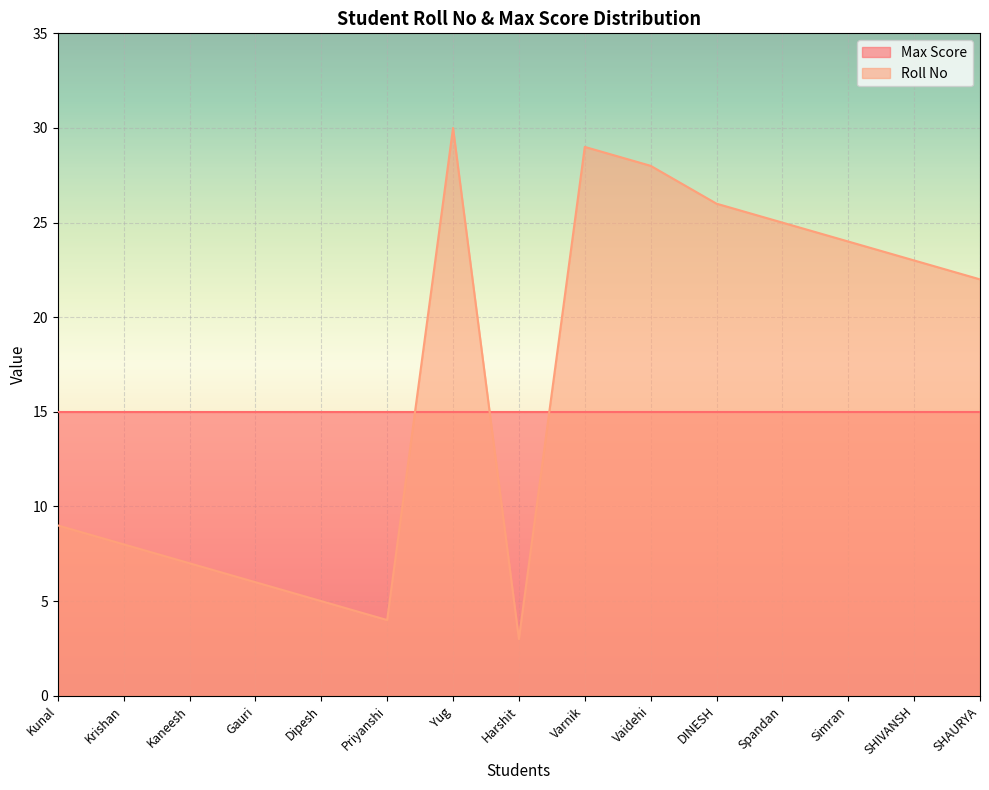

Which category has the lowest value across all series?

Harshit